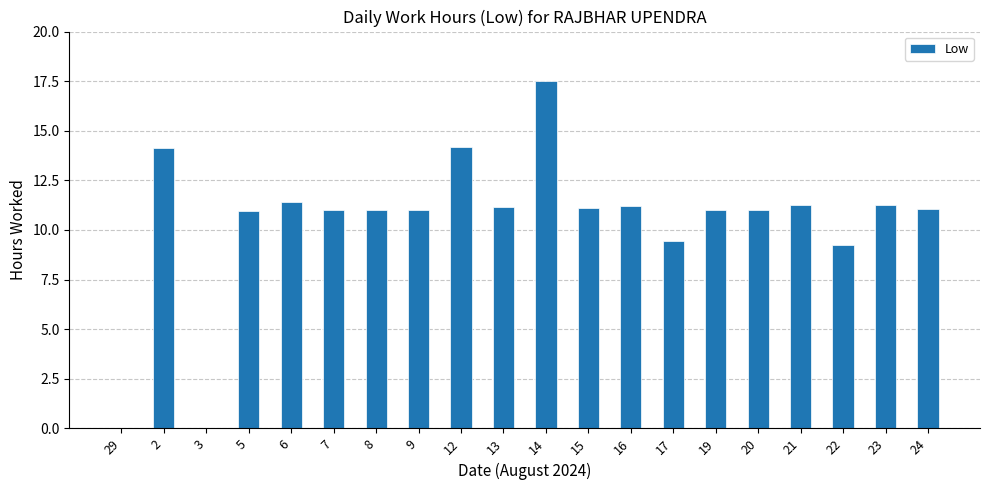

Approximately how many times larger is the value at 8 compared to 20?

1.0